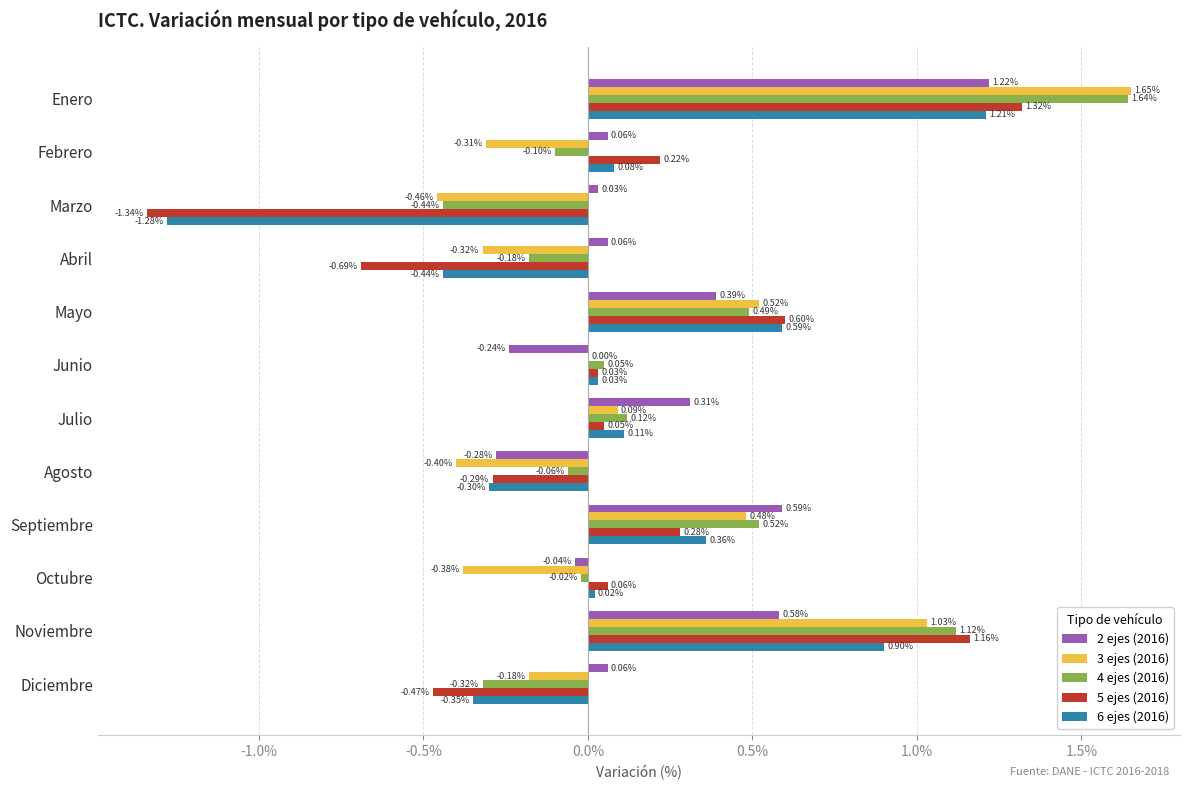

What is the sum of all 4 ejes (2016) values?

2.8